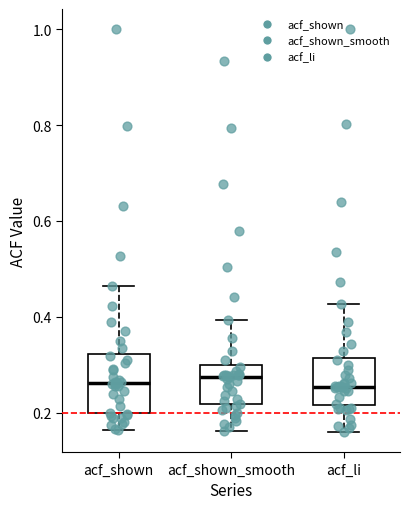

Reading left to right, transcribe this box plot: for each box, give where its median line is, the range the box spans, and where its two whiskers end, as read against the y-axis. The values are not printed on the chart, so give them approximately, as read against the axis.

acf_shown: median 0.26, box 0.20 to 0.32, whiskers 0.16 to 0.46
acf_shown_smooth: median 0.28, box 0.22 to 0.30, whiskers 0.16 to 0.40
acf_li: median 0.26, box 0.22 to 0.32, whiskers 0.16 to 0.42